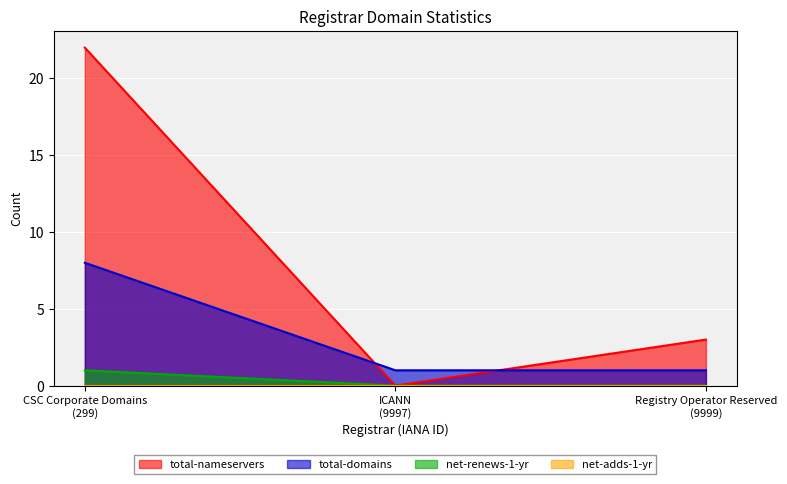

Which series has the largest range (max minus min)?

total-nameservers